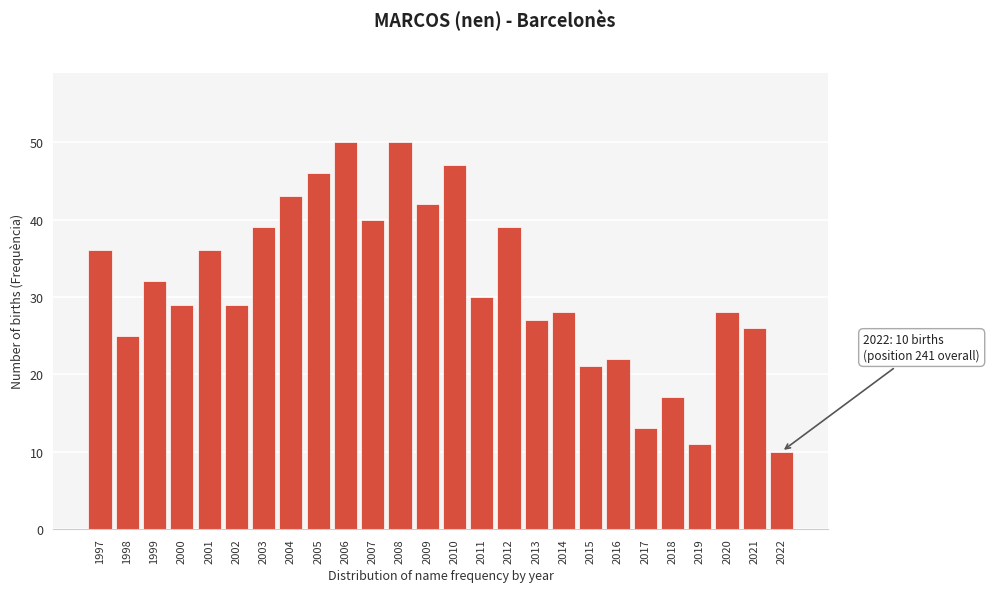

Reading left to right, list all the values displayed in this chart.

36	25	32	29	36	29	39	43	46	50	40	50	42	47	30	39	27	28	21	22	13	17	11	28	26	10